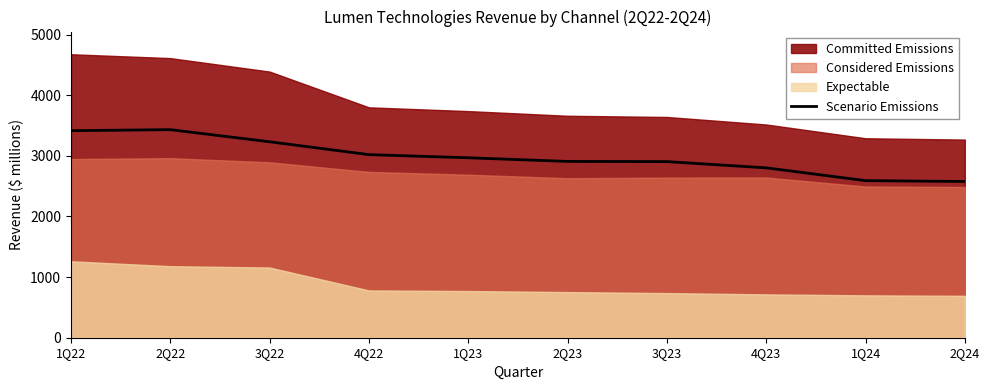

Where is the first local maximum?

2Q22